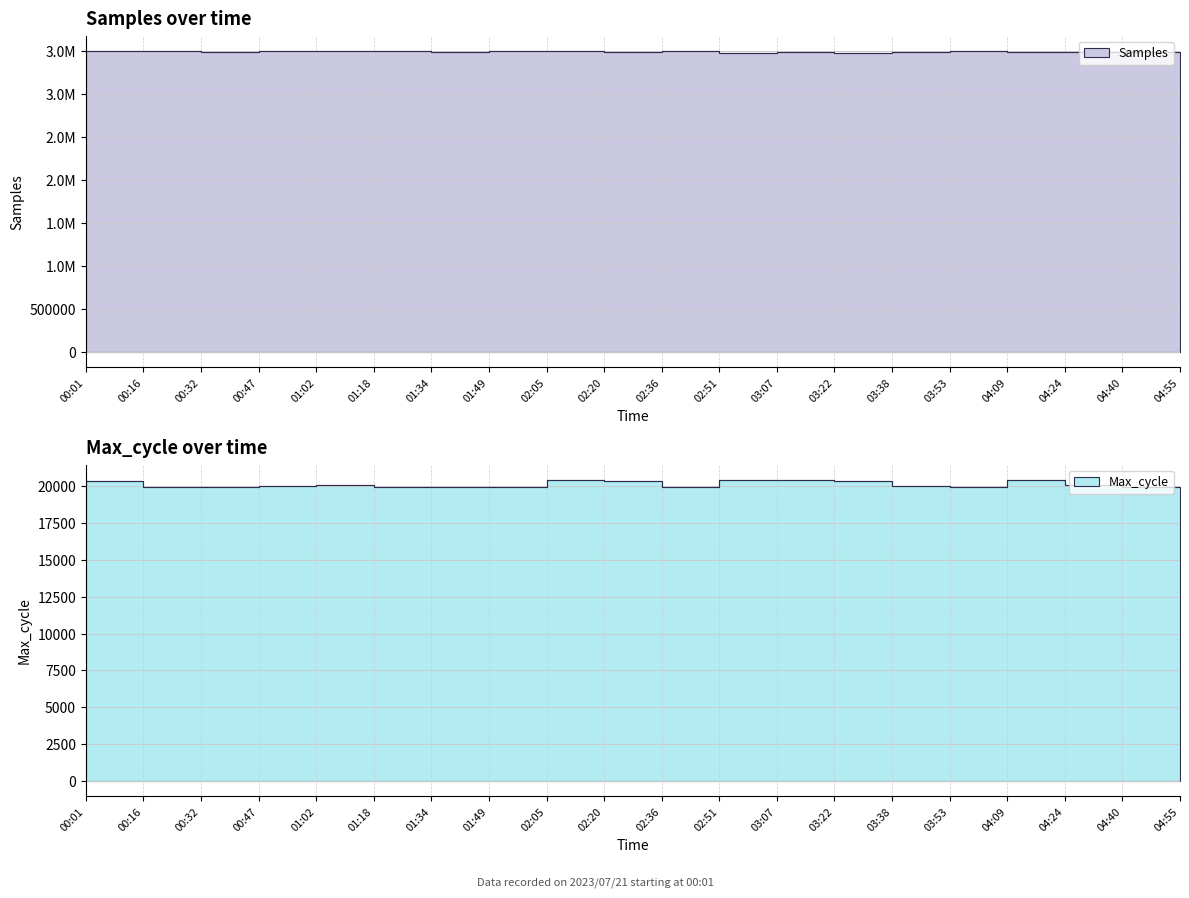

At 00:47, list the series in order from smallest to largest.

Max_cycle, Samples